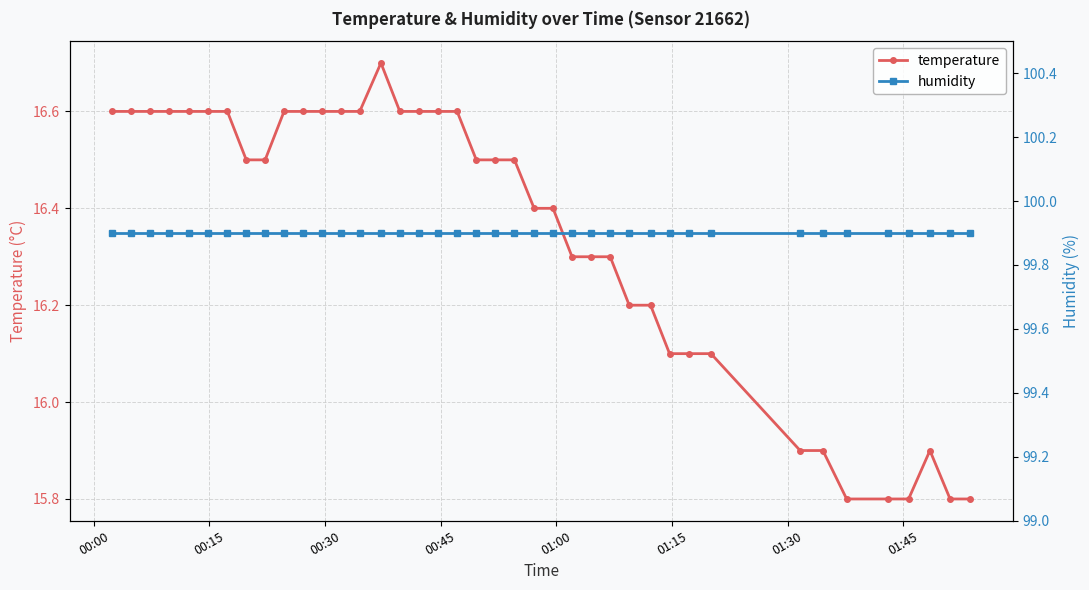

What is the minimum value for temperature?

15.8